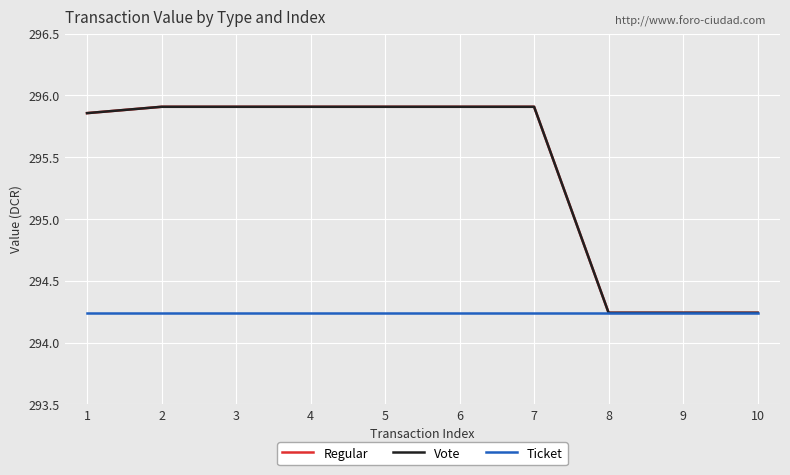

Does the chart have visible grid lines?

Yes